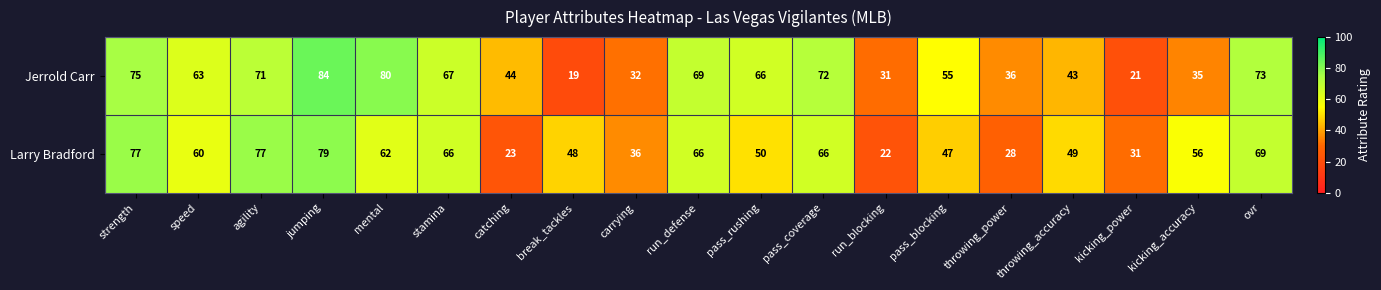

What is the average value of the Larry Bradford series?

53